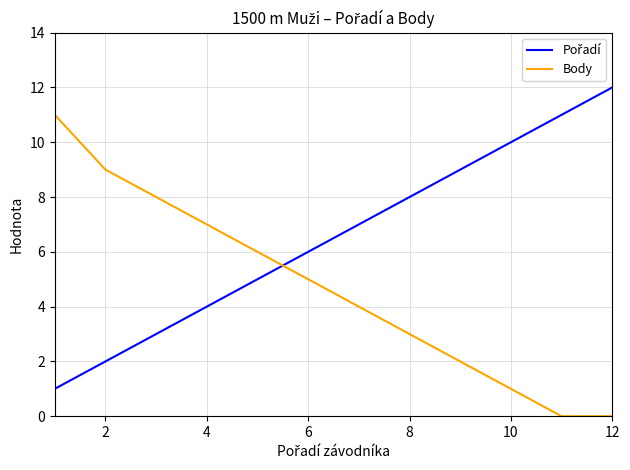

At which label is Body closest to 5?

6